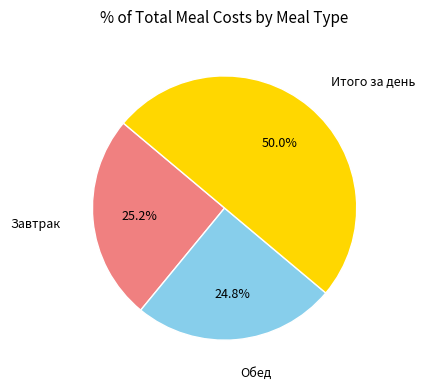

What is the largest slice in the pie chart?

Итого за день